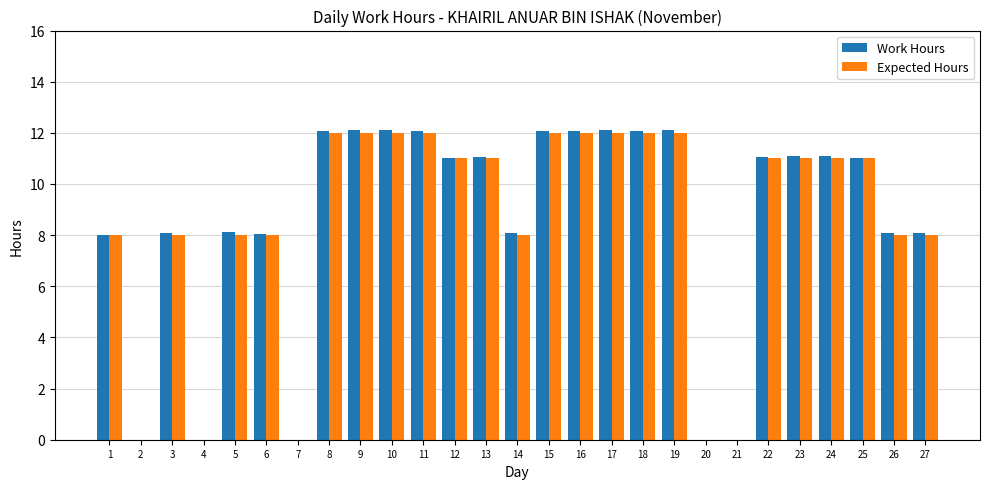

Is it true that Expected Hours equals 19.2 at 9?

False